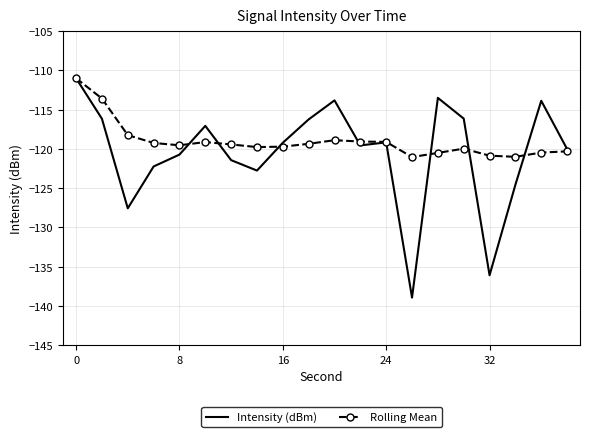

Which series has the widest spread of values?

Intensity (dBm)